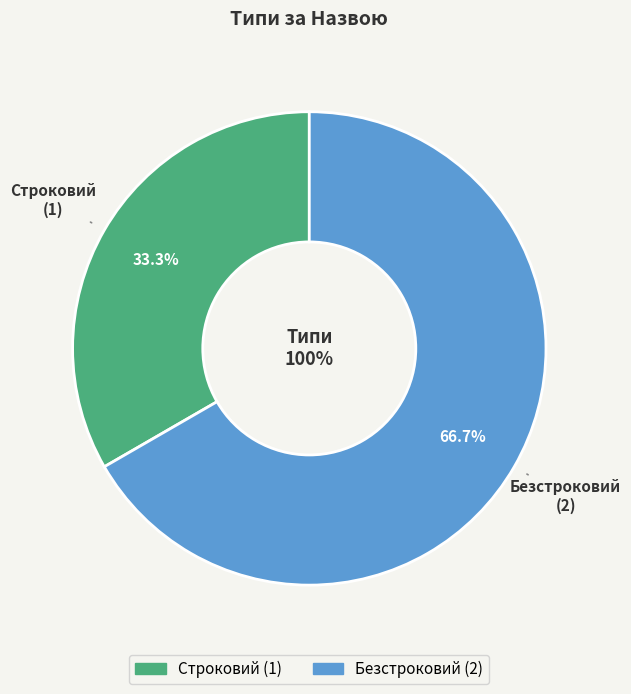

To the nearest percent, what is the average slice percentage?

50%